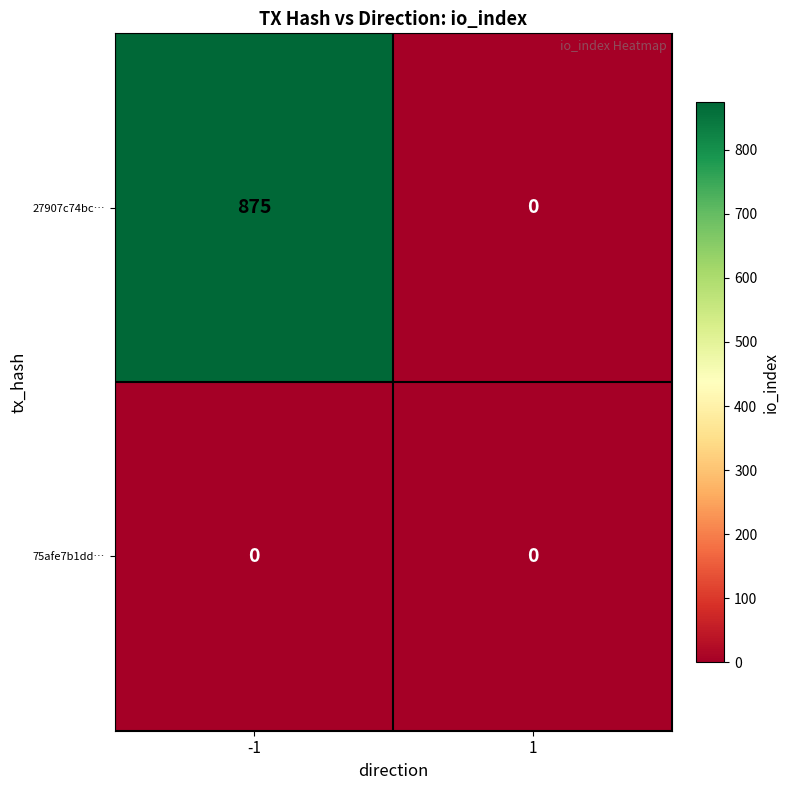

How many data points in 27907c74bc… are less than 875?

1